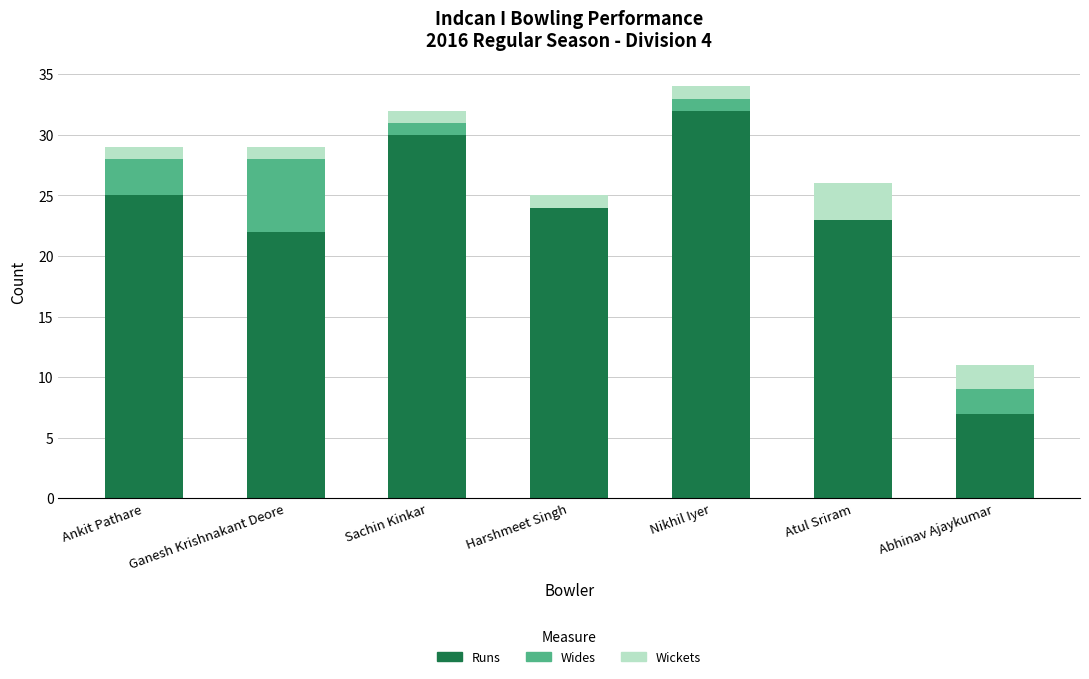

What is the highest value of the Runs series?

32